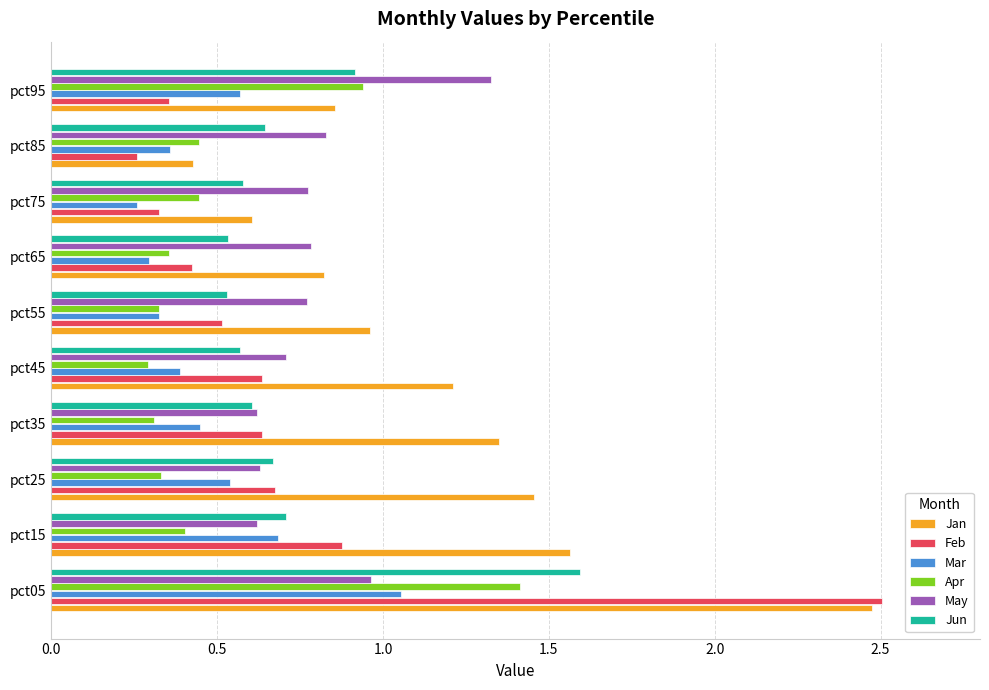

The Feb series shows 0.1 at pct95. True or false?

False